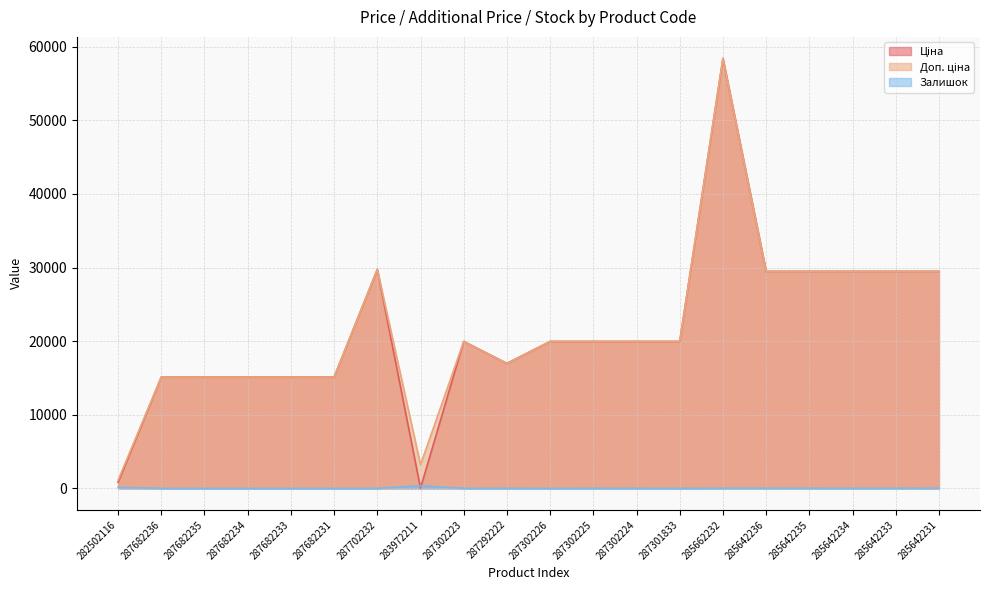

True or false: Залишок has a value of 4.0 at 287292222.

True